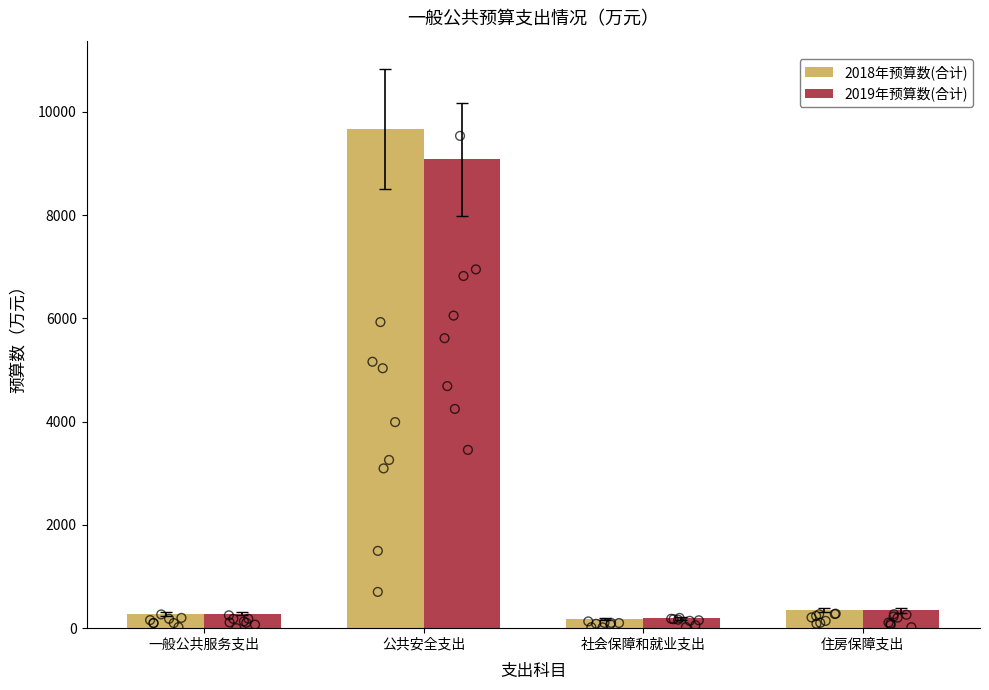

What are all the series names shown in the legend?

2018年预算数(合计), 2019年预算数(合计)